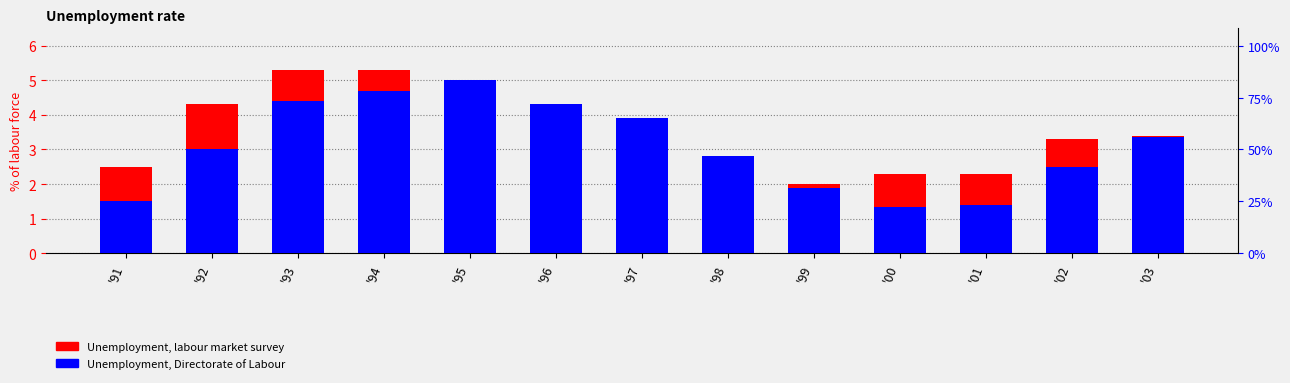

What is the minimum value shown in the chart?

1.3